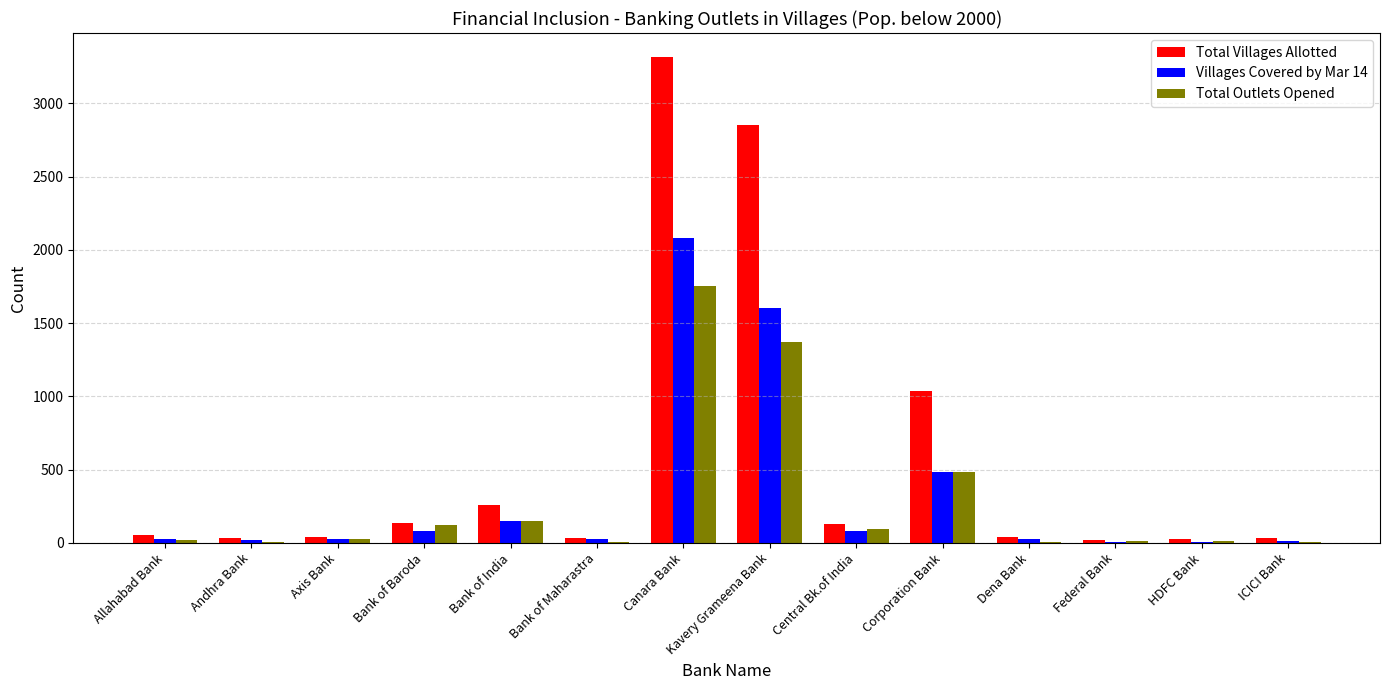

What is the highest value of the Total Outlets Opened series?

1755